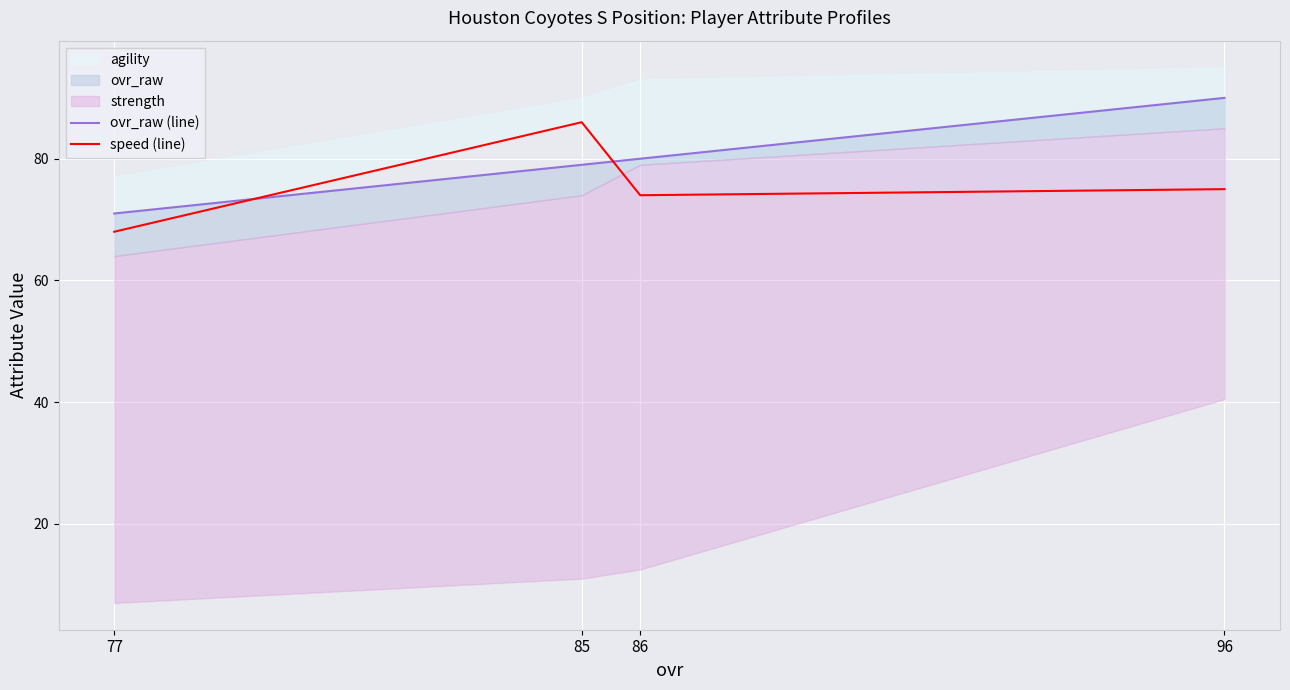

At which category is the sum across all series the highest?

85